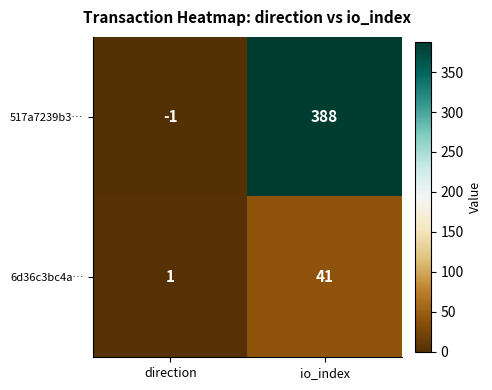

What is the difference between the highest and lowest values at io_index?

347